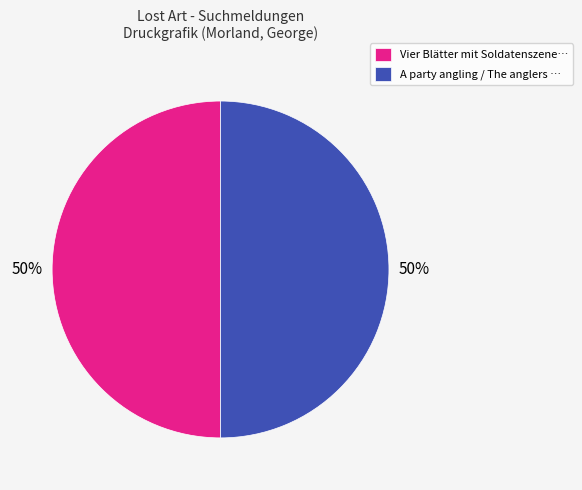

How many slices are in this pie chart?

2